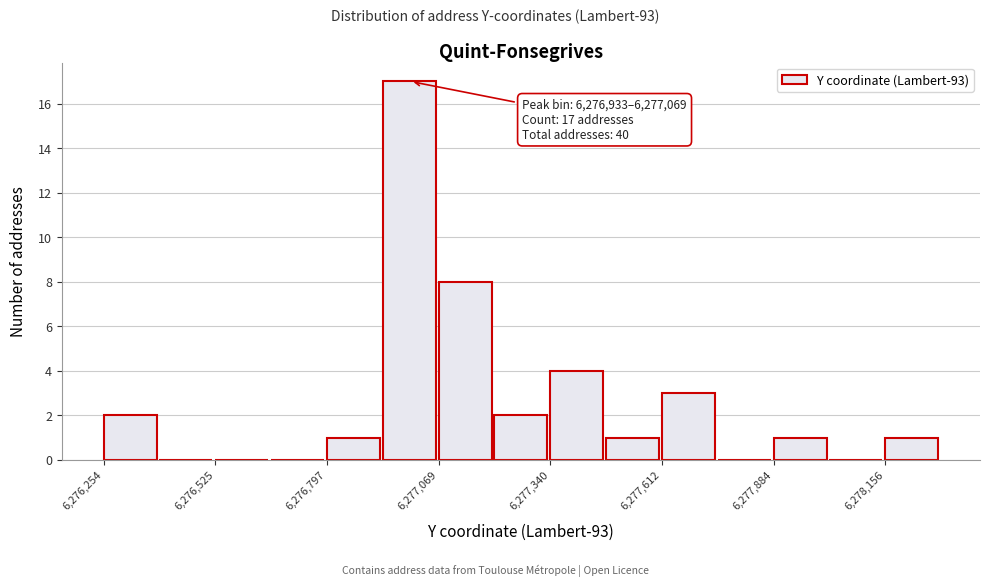

Read against the x-axis, roughly where is the centre of the tallest bar?

6277000